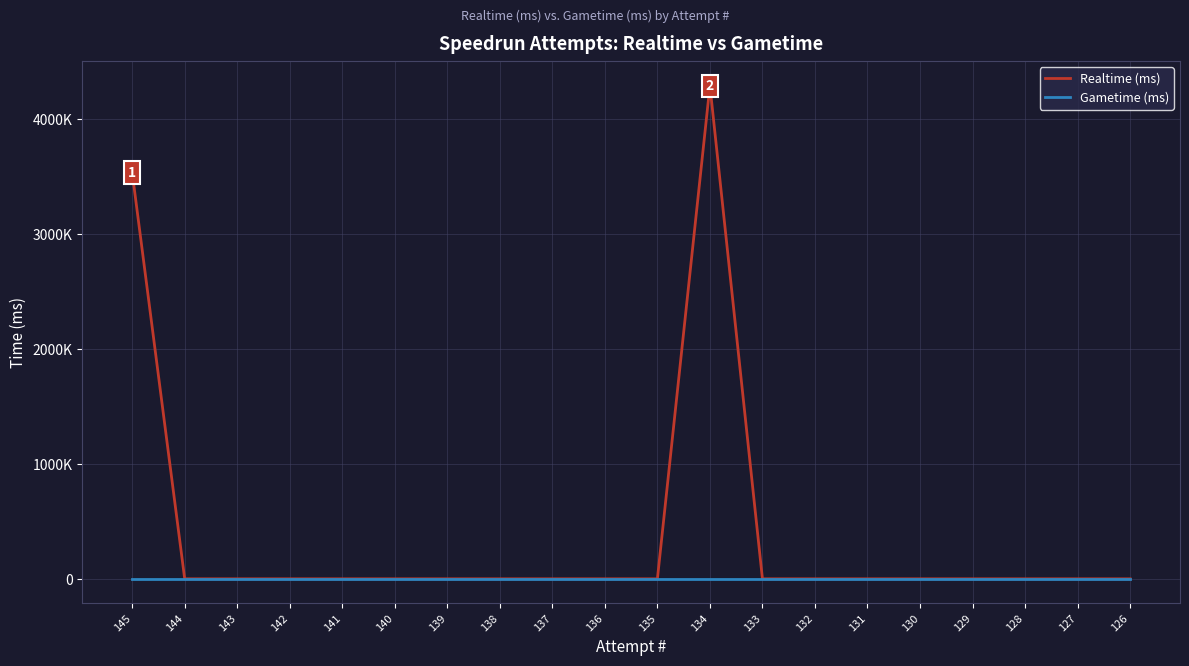

Reading left to right, list all the values displayed in this chart.

Realtime (ms): 3535005	0	0	0	0	0	0	0	0	0	0	4288680	0	0	0	0	0	0	0	0
Gametime (ms): 0	0	0	0	0	0	0	0	0	0	0	0	0	0	0	0	0	0	0	0